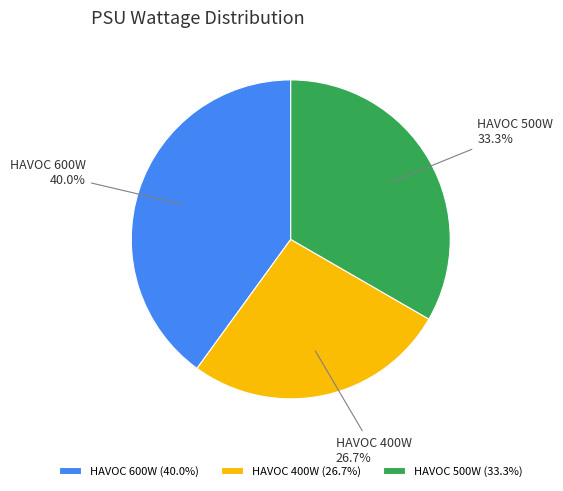

True or false: HAVOC 500W accounts for 25% of the total.

False